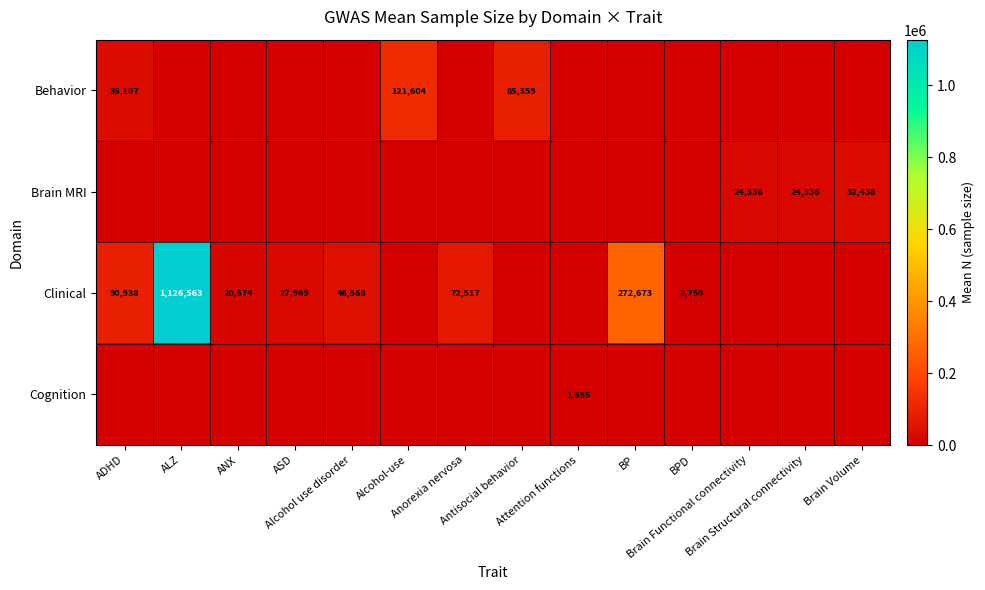

Is it true that Brain MRI equals 10106.4 at ADHD?

False